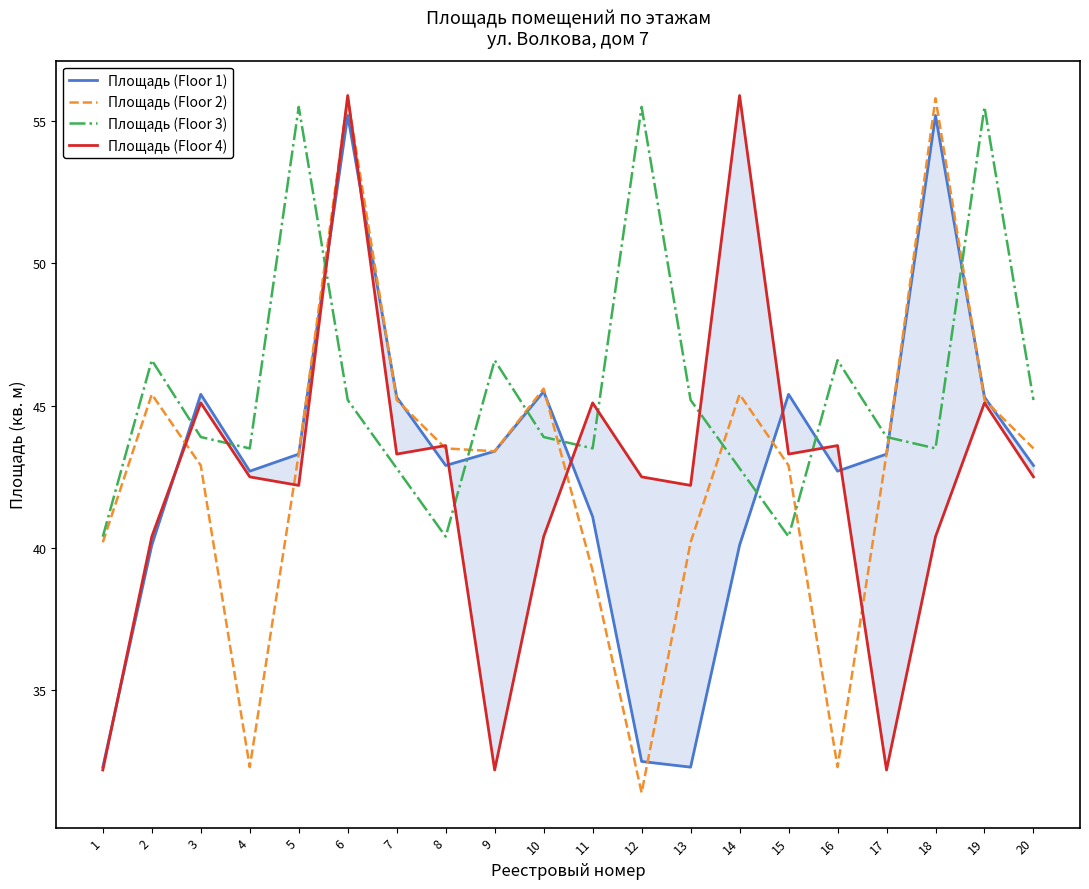

What is the difference between the maximum and minimum values in the Площадь (Floor 3) series?

15.1